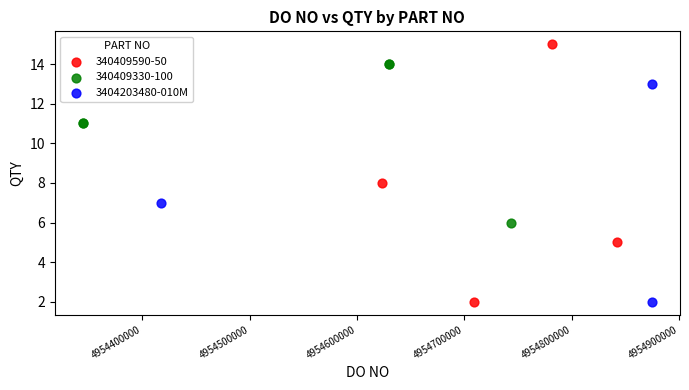

Which series has the widest spread of Y values?

340409590-50